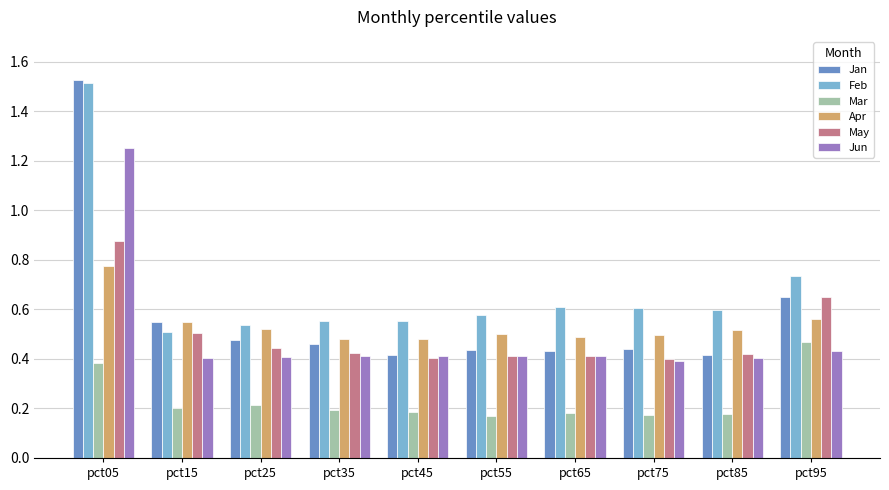

Which series changed the most between pct35 and pct45?

Jan